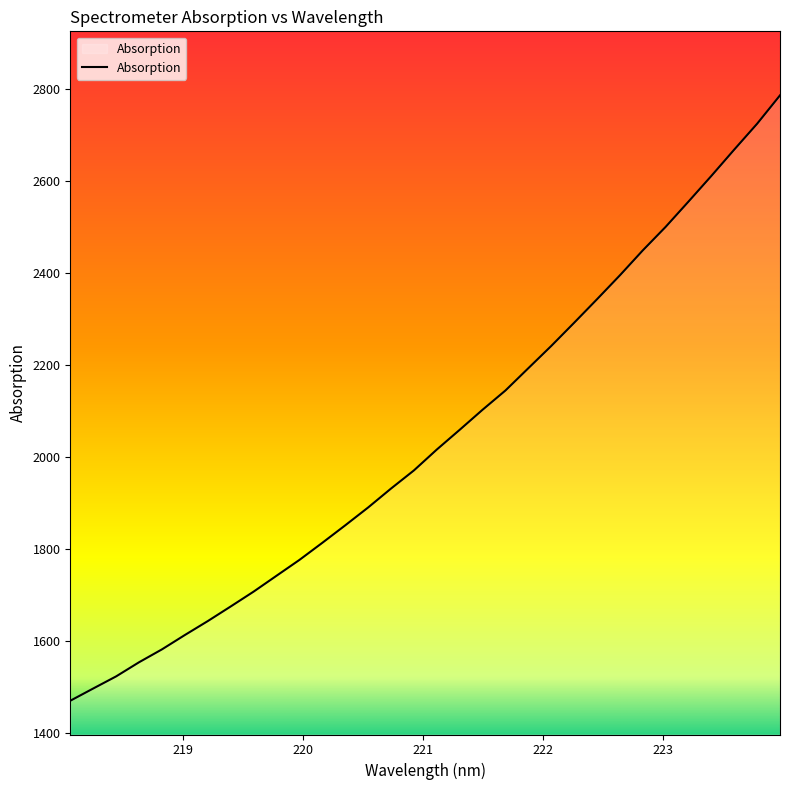

What is the maximum value shown in the chart?

2787.0